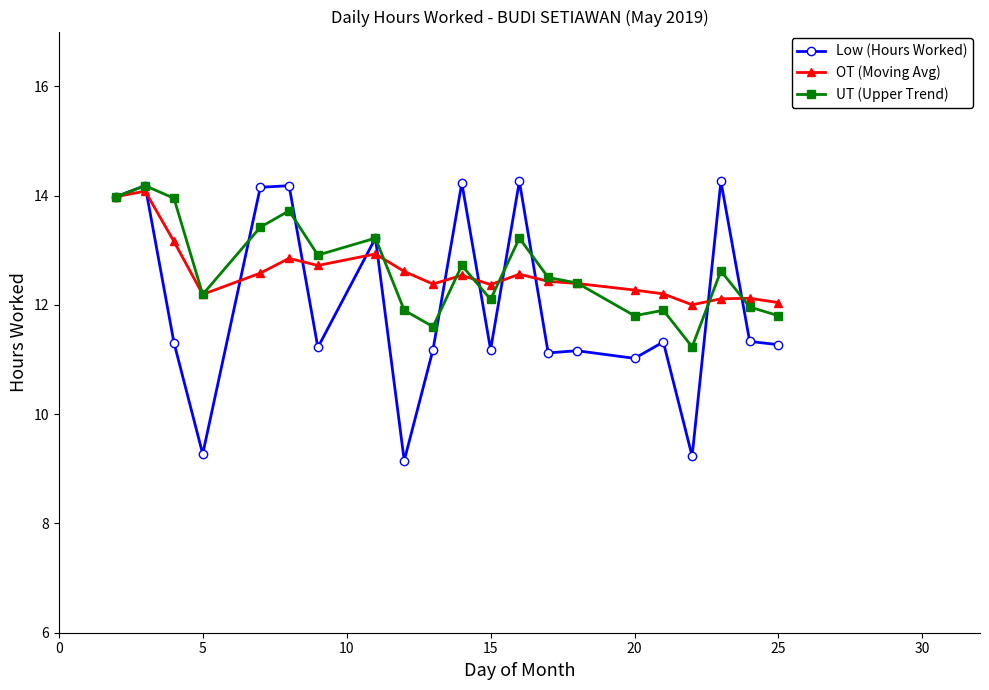

How many lines are shown in the chart?

3